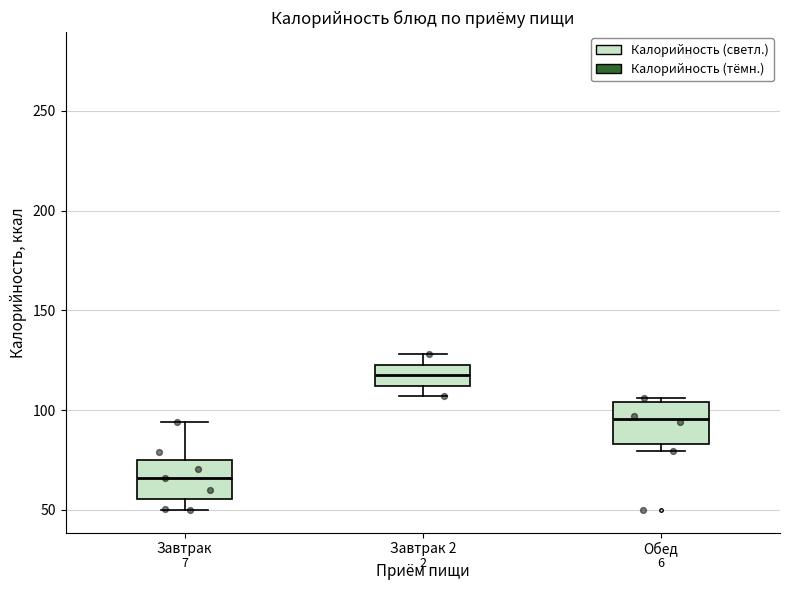

Which box's median line is the highest?

Завтрак 2